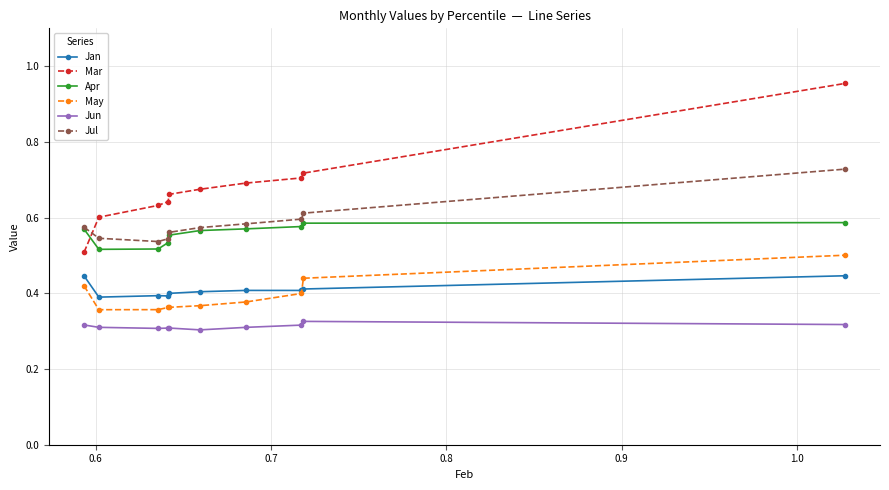

True or false: Apr and Jun intersect in this chart.

False